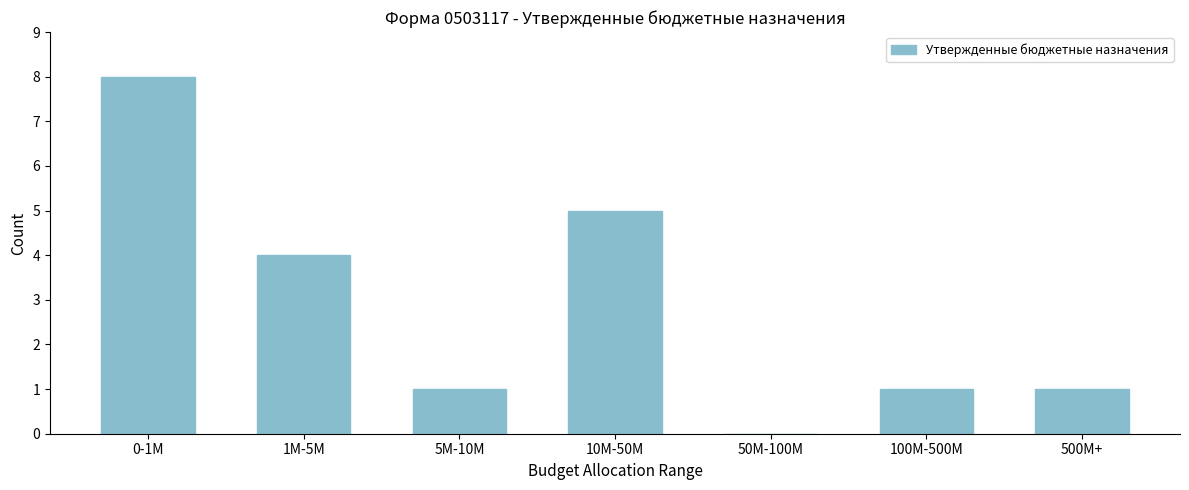

Reading right to left, transcribe all the data shown in this chart.

500M+=1	100M-500M=1	50M-100M=0	10M-50M=5	5M-10M=1	1M-5M=4	0-1M=8